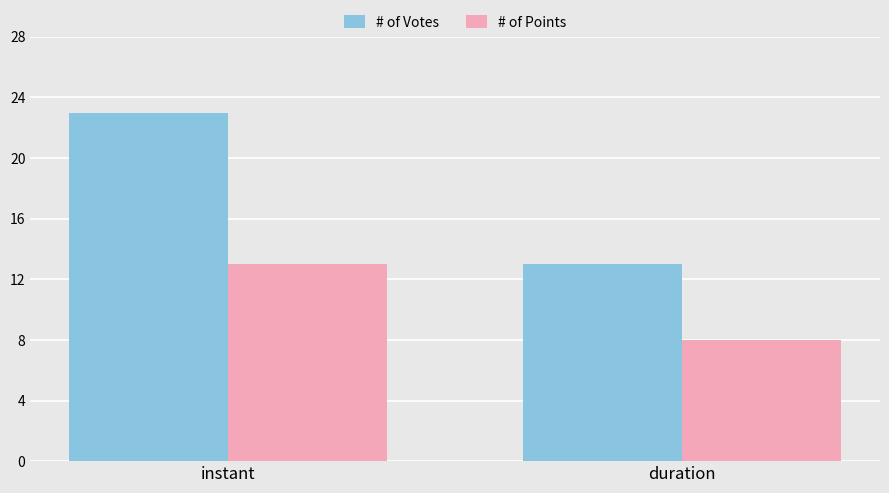

The value of # of Votes at instant is 23. True or false?

True